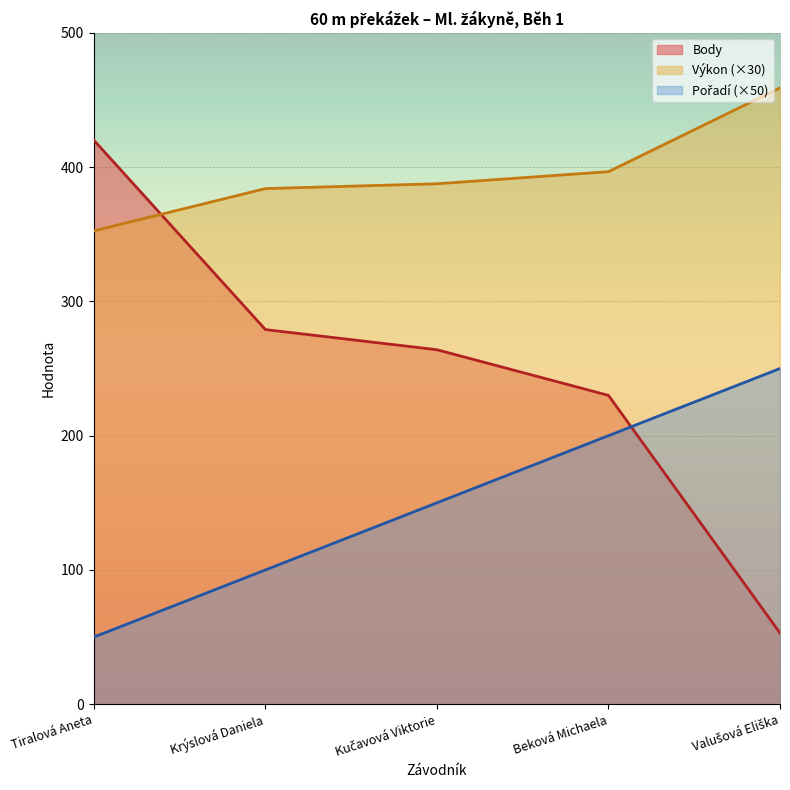

What is the average value of the Výkon series?

395.9